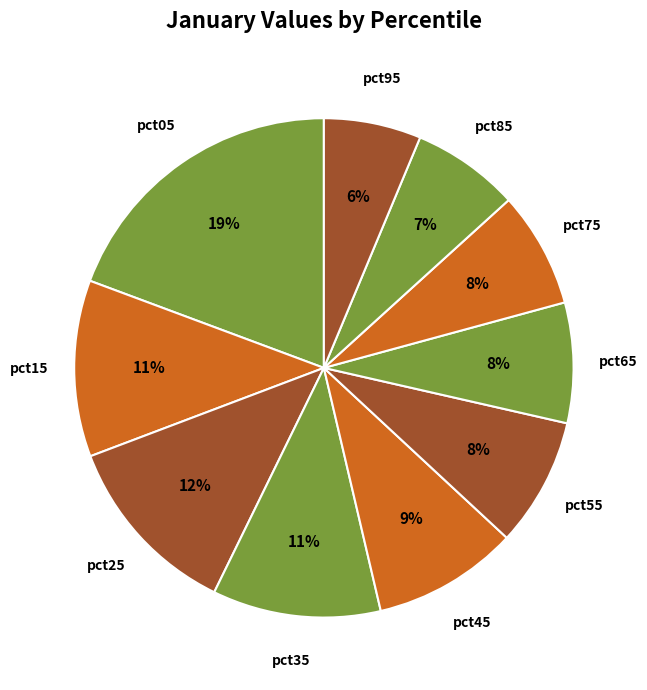

To the nearest percent, what is the average slice percentage?

10%